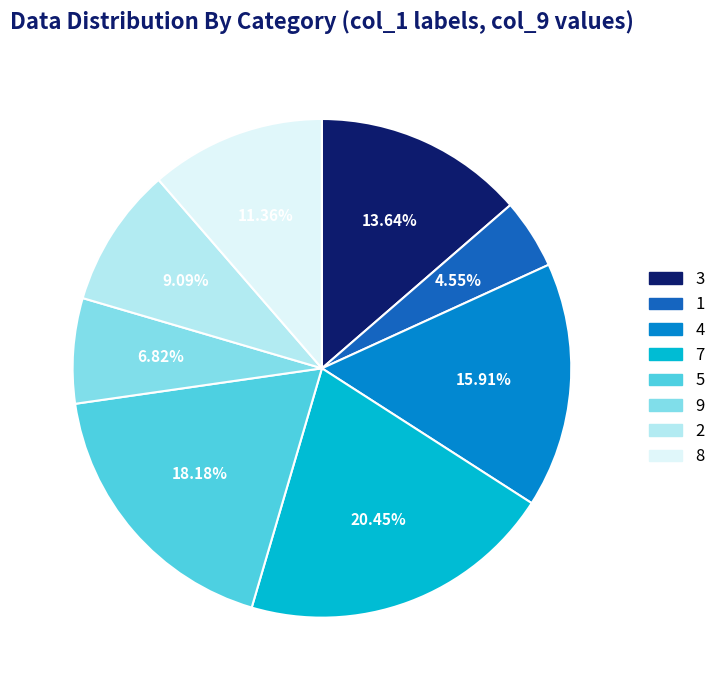

Which has a higher value, 4 or 9?

4